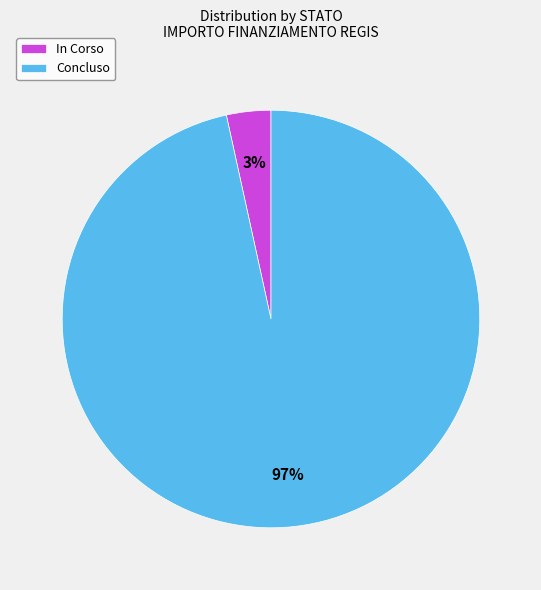

Is it true that Concluso is 97% of the pie?

True